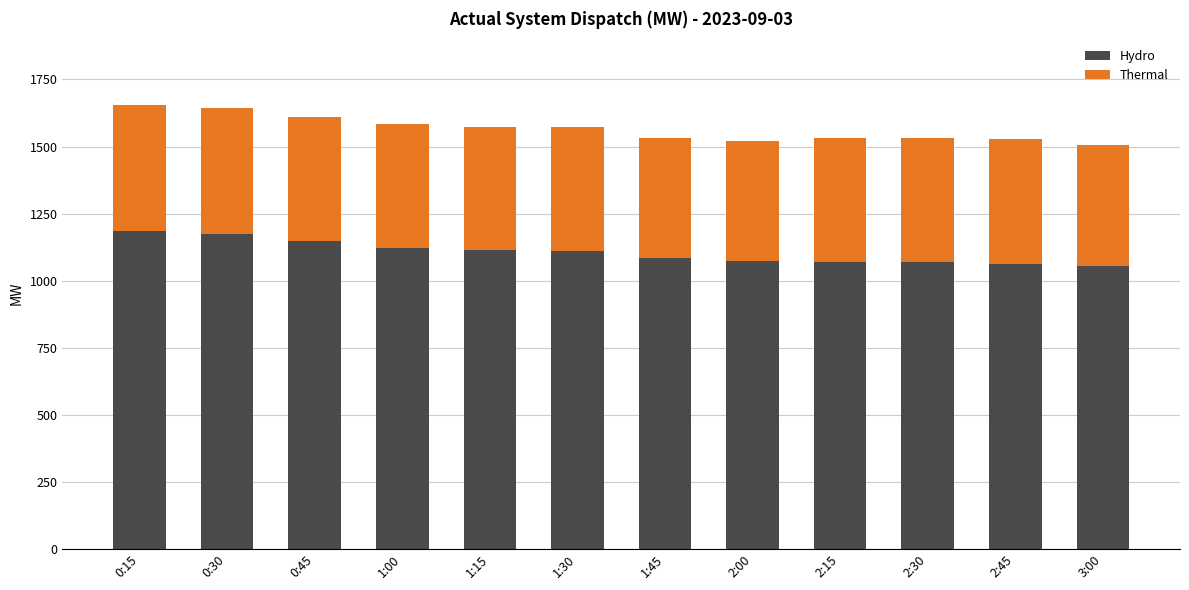

What is the highest value of the Hydro series?

1186